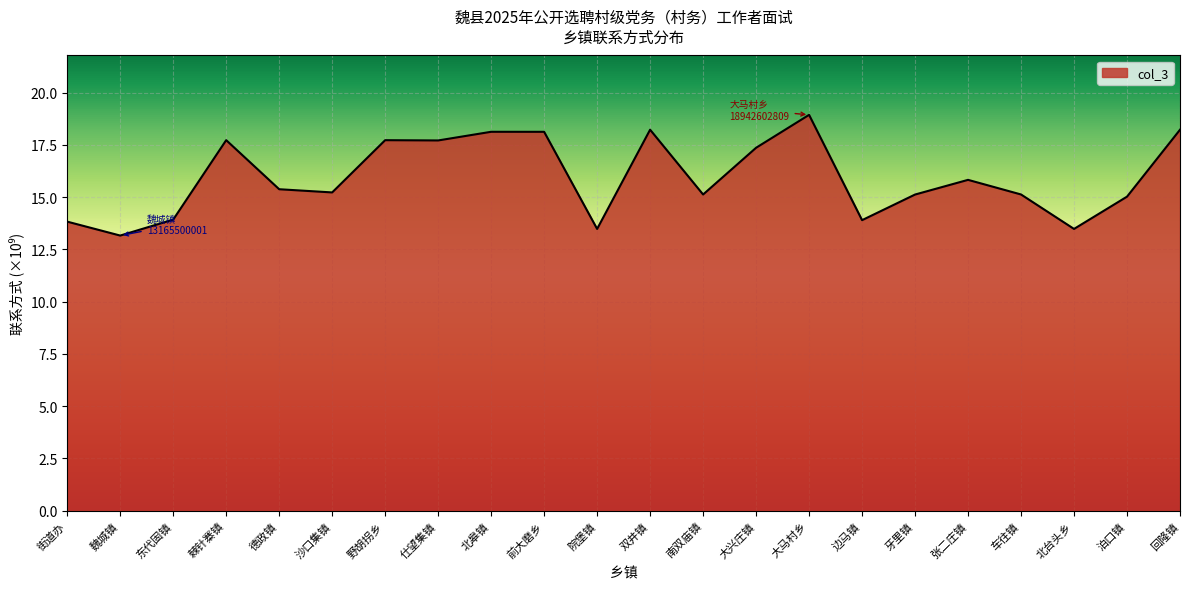

Count the number of data series in this chart.

1